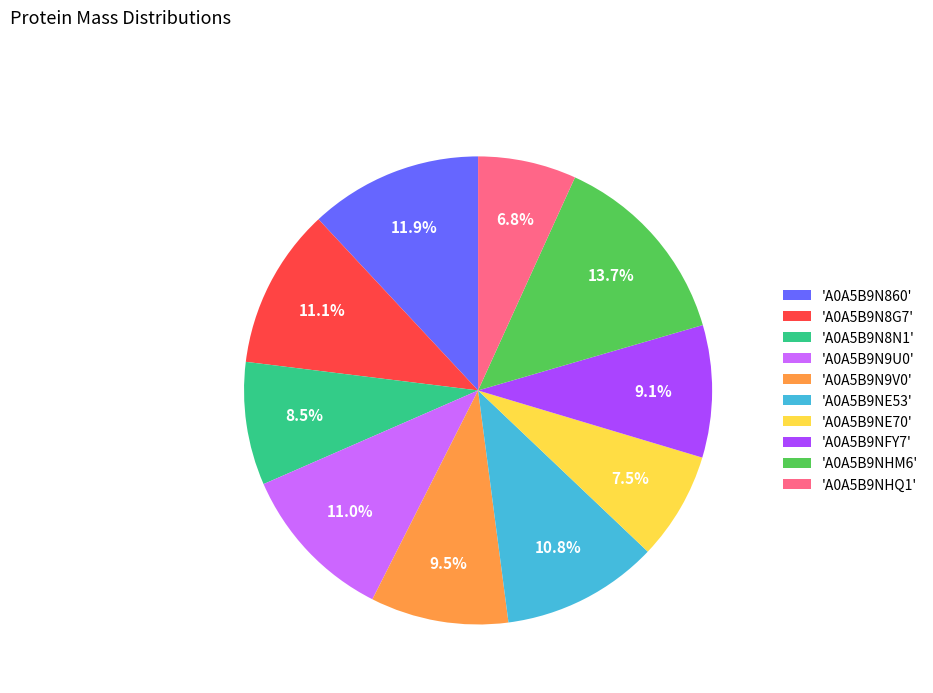

Is there a majority slice in this chart?

No